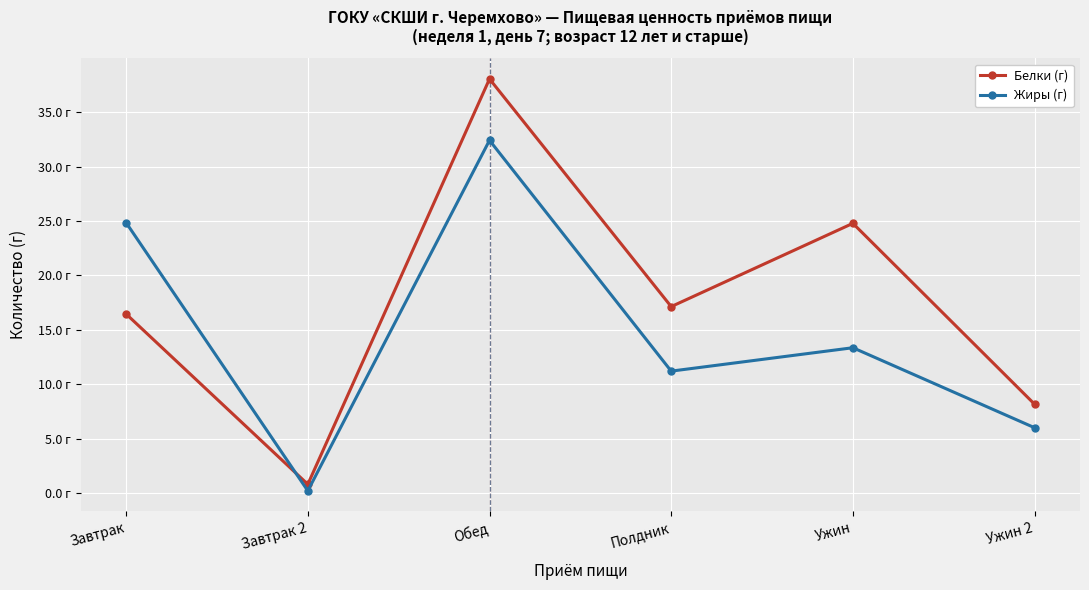

Where does the Белки (г) series first go above 17?

Обед